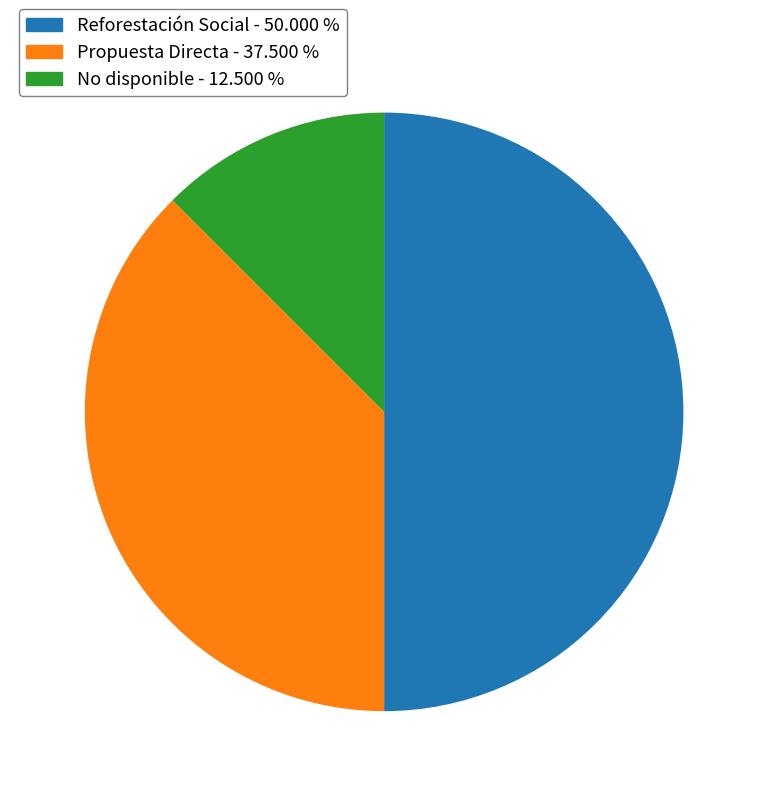

Does No disponible represent more than half of the total?

No